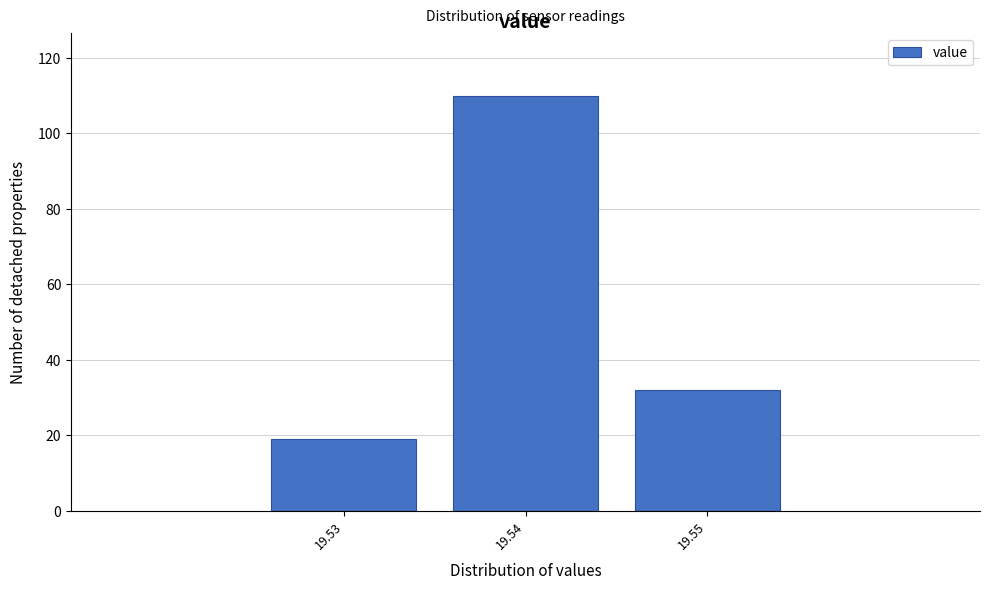

Reading left to right, list every bar in this chart as the range it spans on the x-axis followed by its height. The values are not printed on the chart, so give them approximately, as read against the axis.

19.525 to 19.535: 20
19.535 to 19.545: 110
19.545 to 19.555: 32